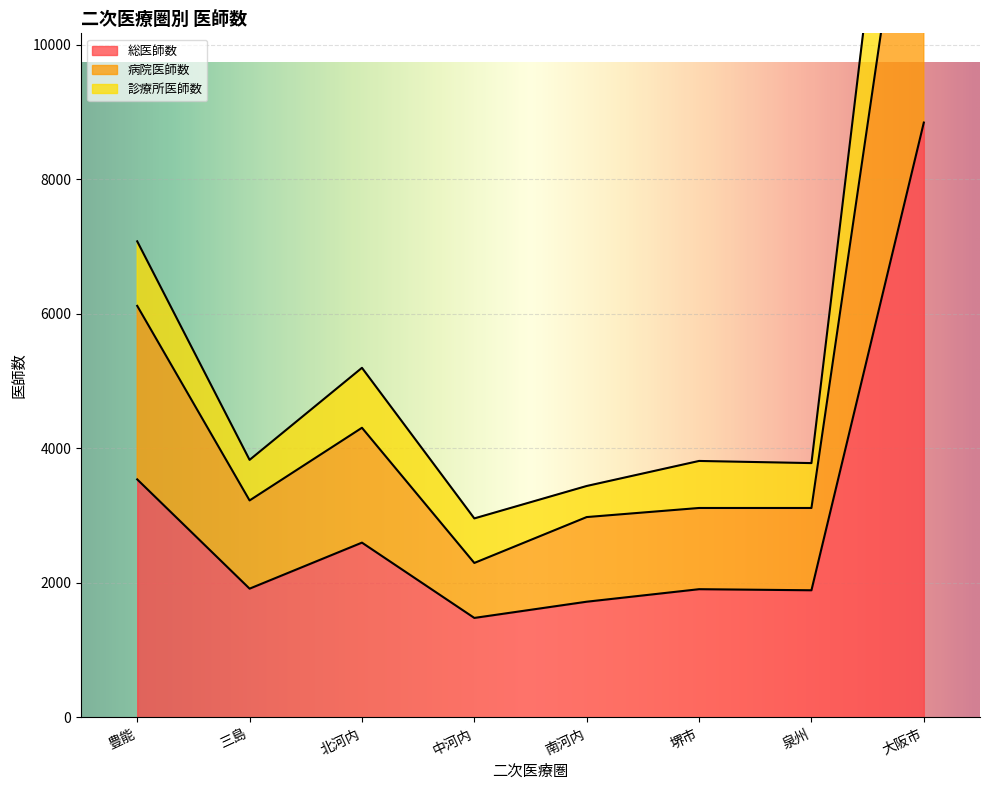

Reading right to left, transcribe all the data shown in this chart.

総医師数: 大阪市=8841	泉州=1890	堺市=1906	南河内=1720	中河内=1479	北河内=2598	三島=1914	豊能=3538
病院医師数: 大阪市=14527	泉州=3113	堺市=3113	南河内=2978	中河内=2296	北河内=4305	三島=3225	豊能=6117
診療所医師数: 大阪市=17682	泉州=3780	堺市=3812	南河内=3440	中河内=2958	北河内=5196	三島=3828	豊能=7076